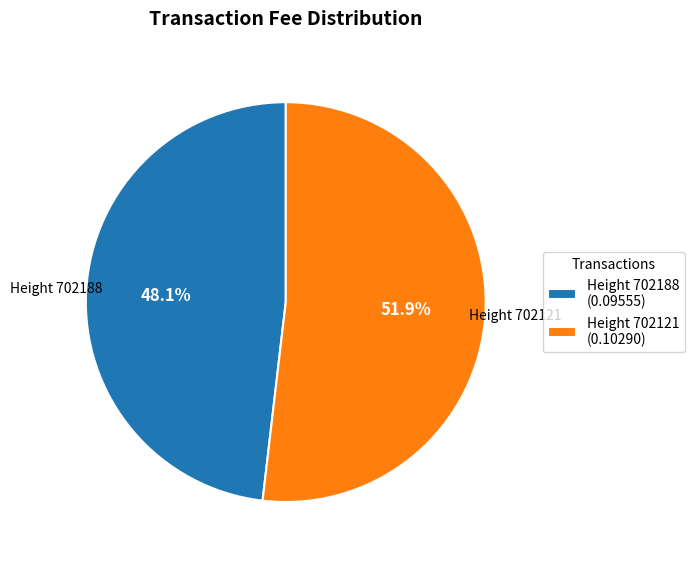

What is the total percentage of Height 702121 (0.10290) and Height 702188 (0.09555)?

100.0%